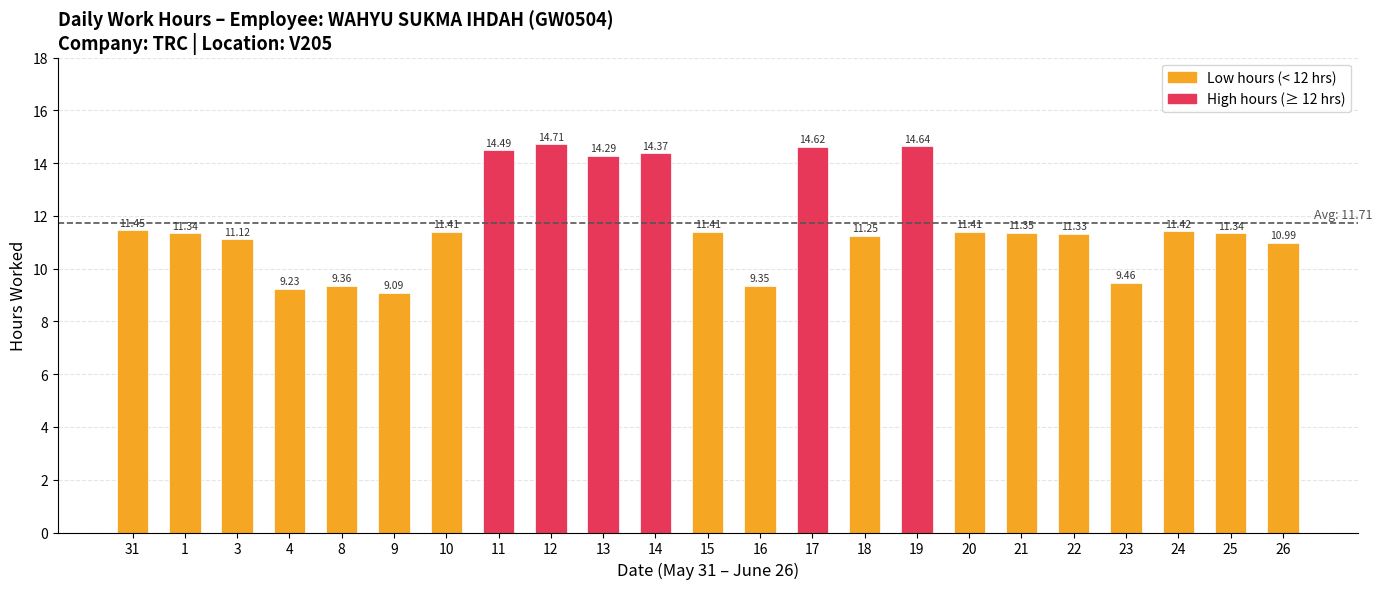

At which label is the value closest to 11?

26